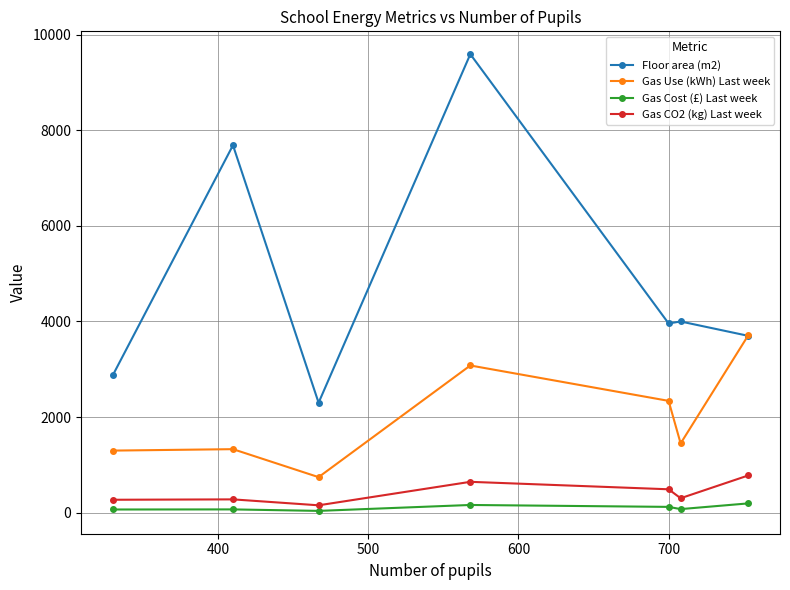

Rank the series by their maximum value, from lowest to highest.

Gas Cost (£) Last week, Gas CO2 (kg) Last week, Gas Use (kWh) Last week, Floor area (m2)